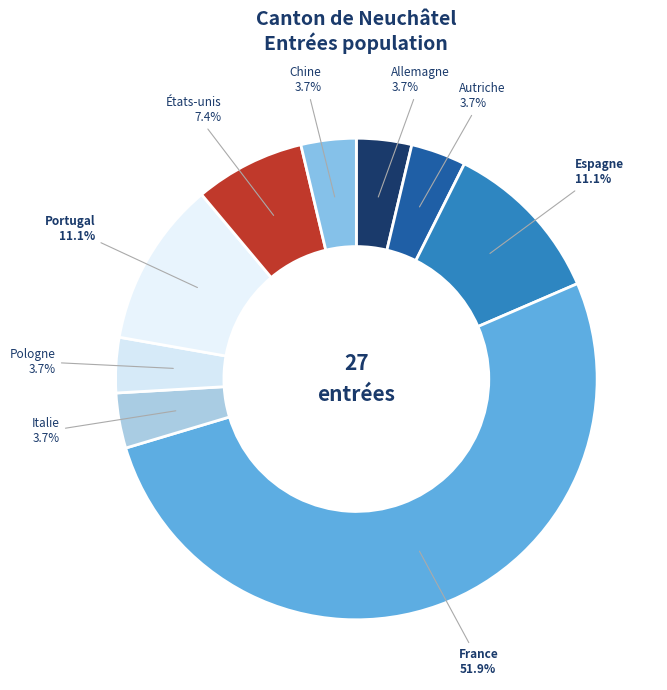

To the nearest percent, what is the average slice percentage?

11%